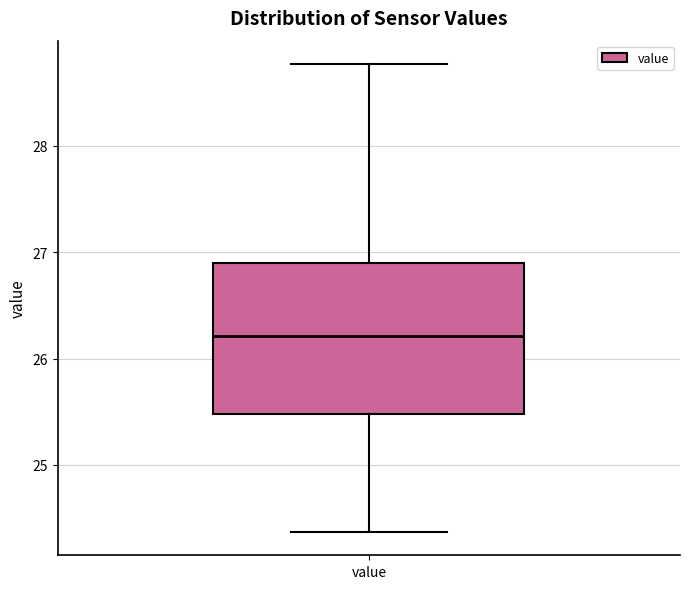

Read this box plot against the y-axis: the position of the median line, the range covered by the box, and the ends of both whiskers. The values are not printed on the chart, so give them approximately, as read against the axis.

median 26.2, box 25.5 to 26.9, whiskers 24.4 to 28.8